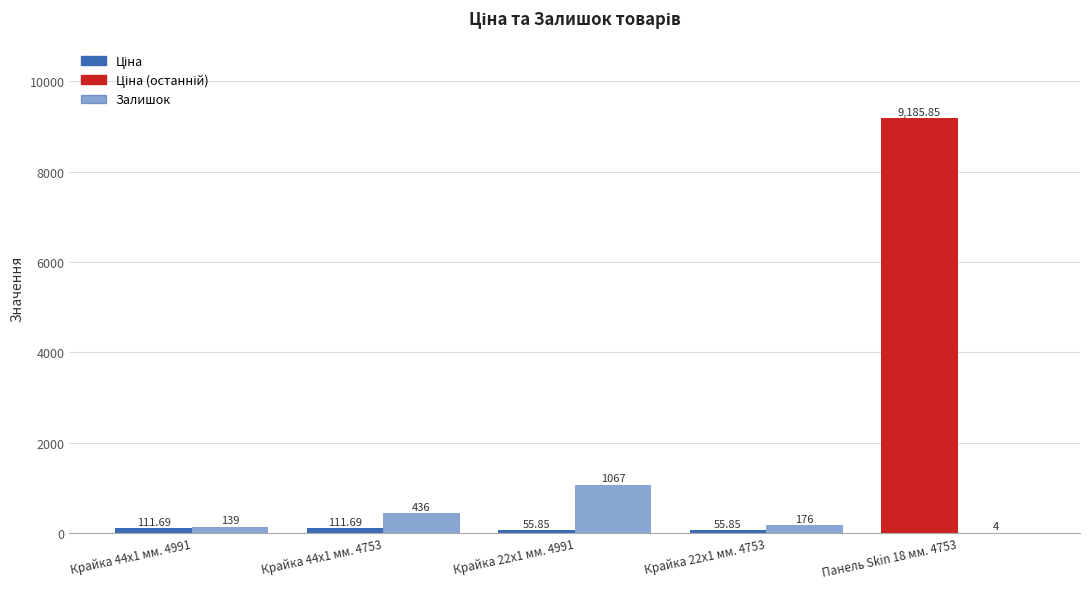

The Залишок series shows 436.0 at Крайка 44x1 мм. 4753. True or false?

True